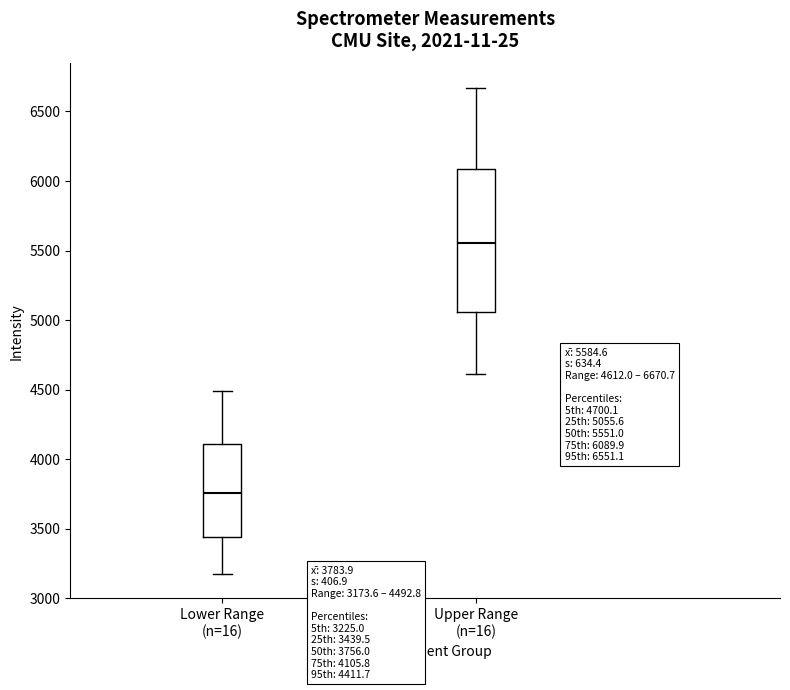

Which box is the tallest, from its lower edge to its upper edge?

Upper Range (n=16)